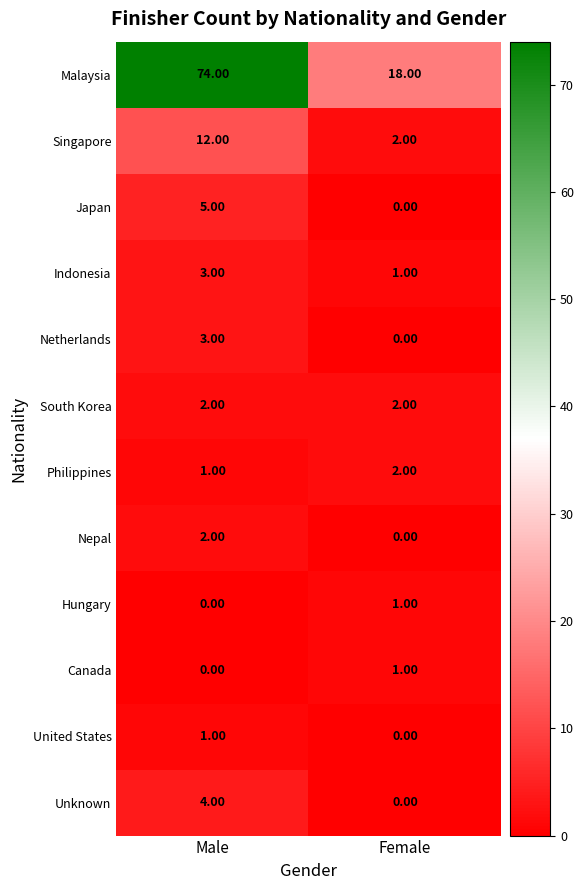

Is the value of Singapore at Male greater than the value of Malaysia at Male?

No